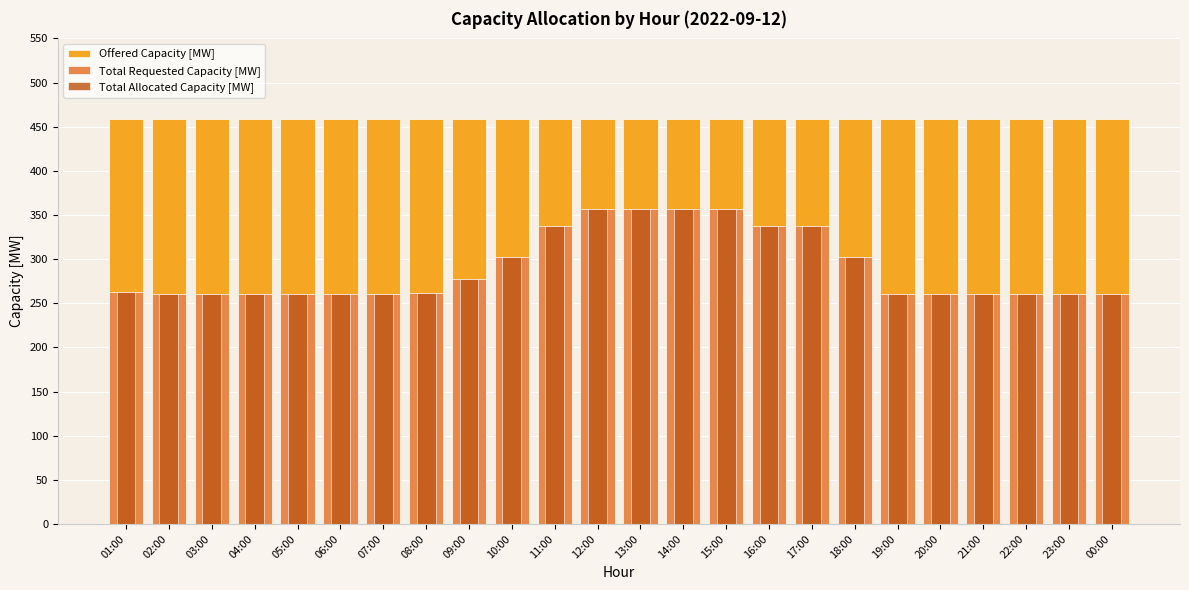

Rank the categories by Offered Capacity [MW] value from lowest to highest.

01:00, 02:00, 03:00, 04:00, 05:00, 06:00, 07:00, 08:00, 09:00, 10:00, 11:00, 12:00, 13:00, 14:00, 15:00, 16:00, 17:00, 18:00, 19:00, 20:00, 21:00, 22:00, 23:00, 00:00